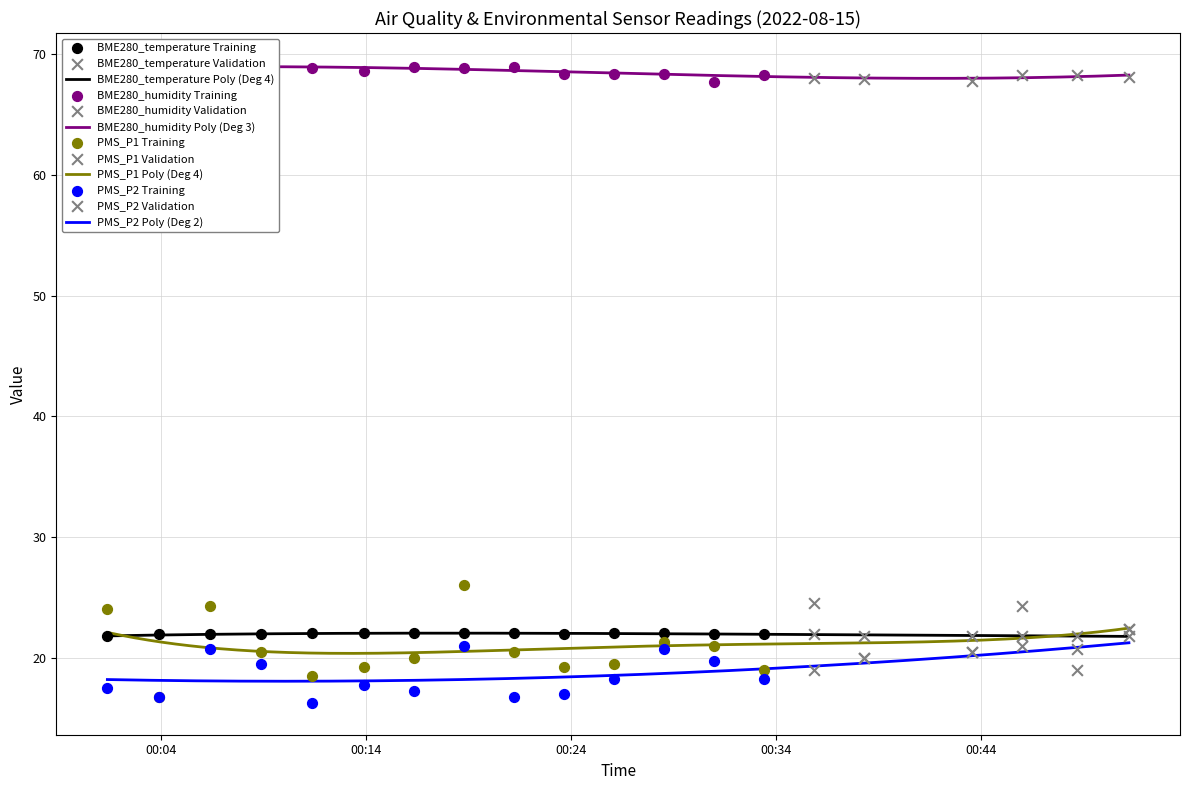

Which series reaches the minimum Y coordinate?

PMS_P2